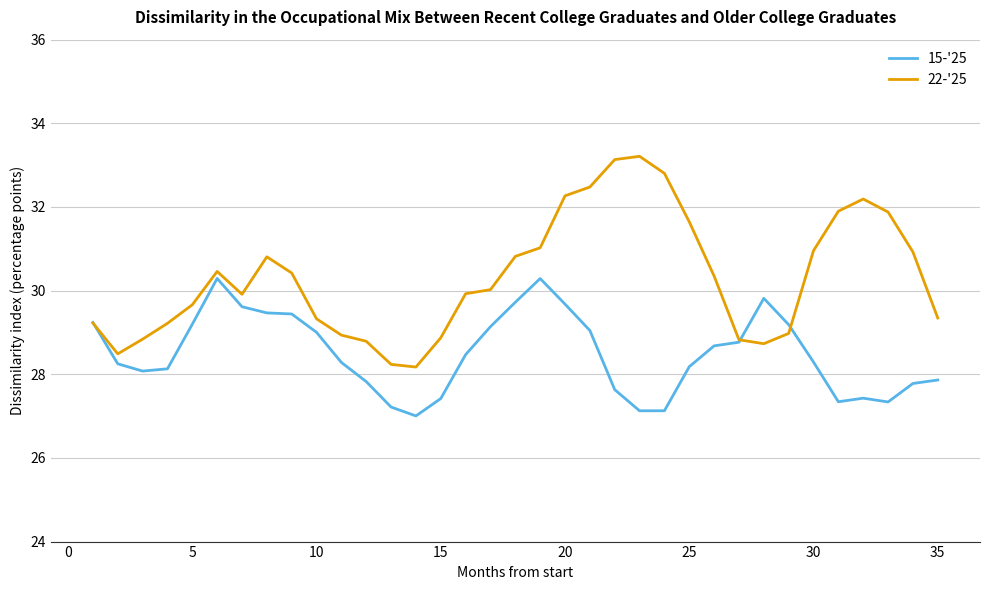

What is the highest value of the 22-'25 series?

33.2